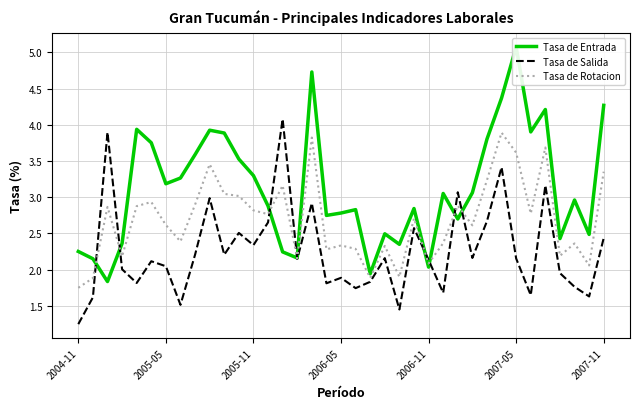

What is the maximum value for Tasa de Salida?

4.1